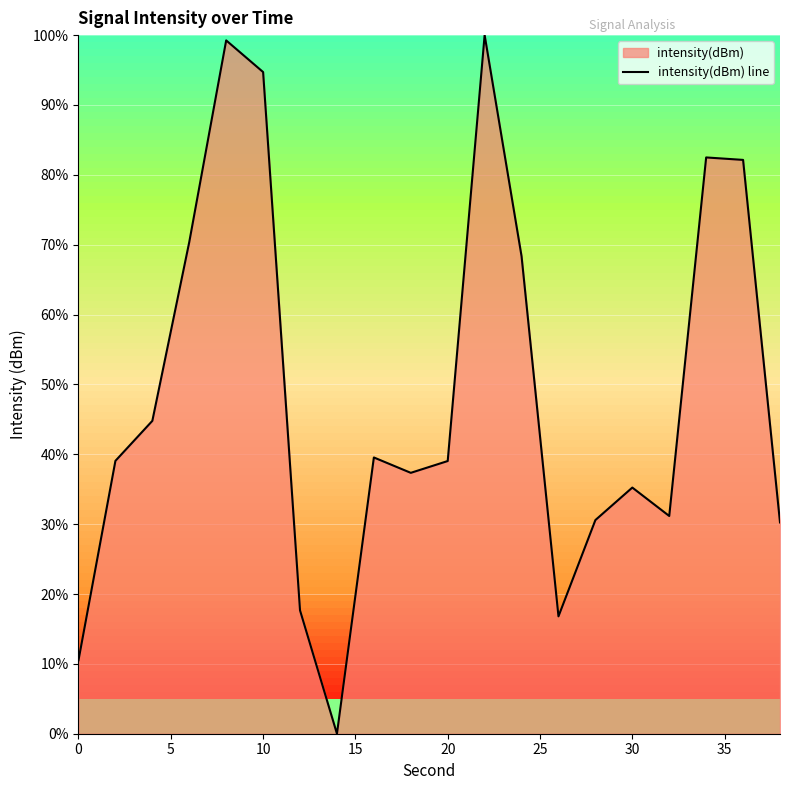

What is the maximum value shown in the chart?

100.0